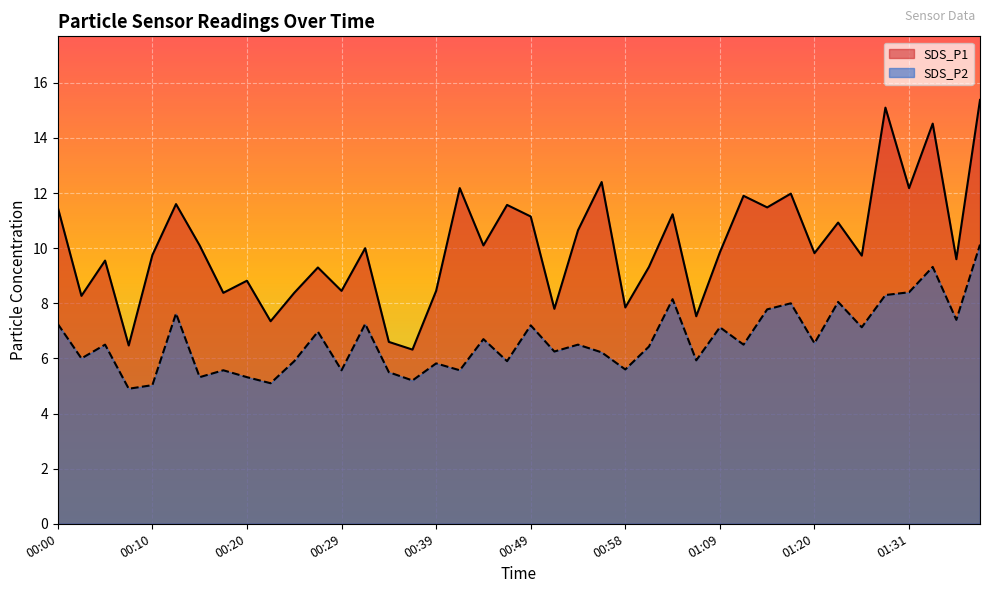

How many lines are shown in the chart?

2